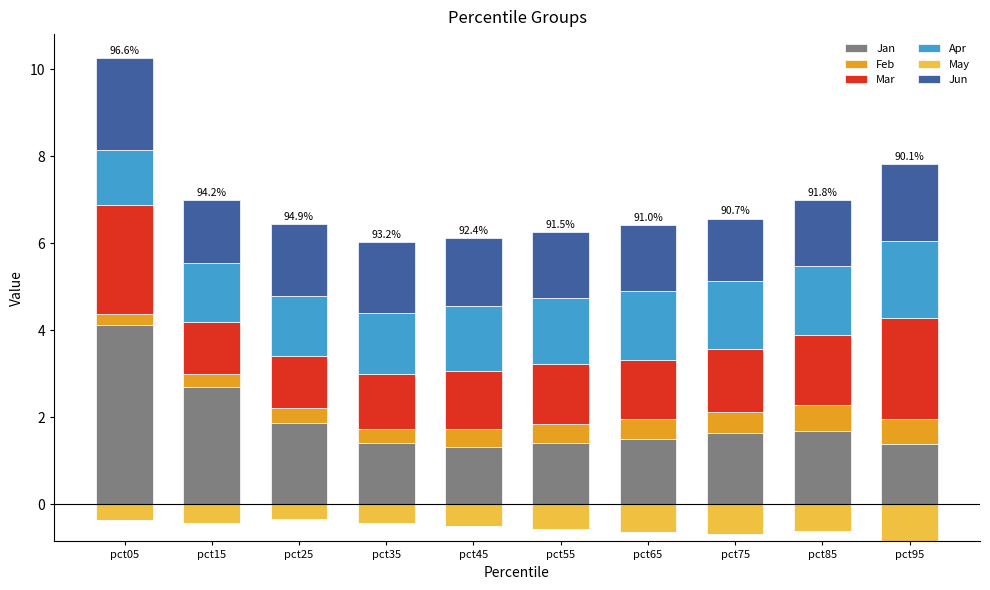

Which category has the lowest value in the Apr series?

pct05